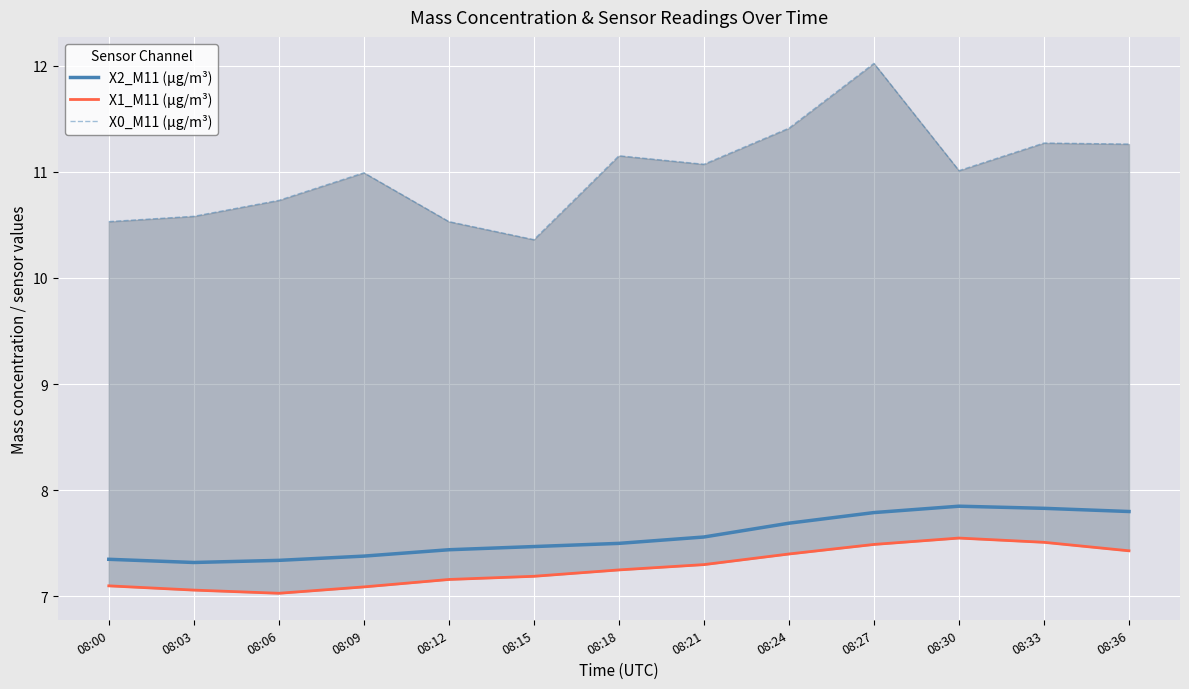

Is the value of X0_M11 (μg/m³) at 08:15 greater than the value of X1_M11 (μg/m³) at 08:27?

Yes